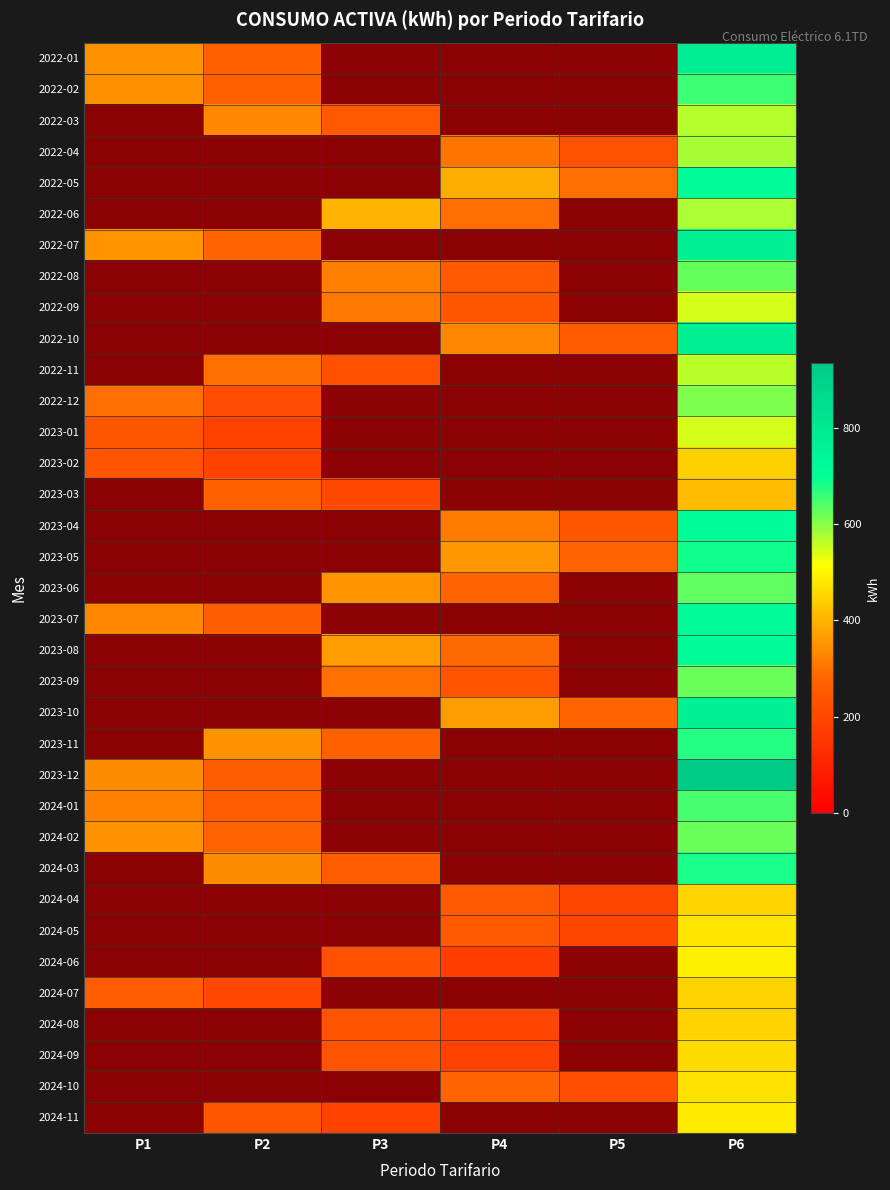

The 2023-03 series shows 1.8 at P1. True or false?

False